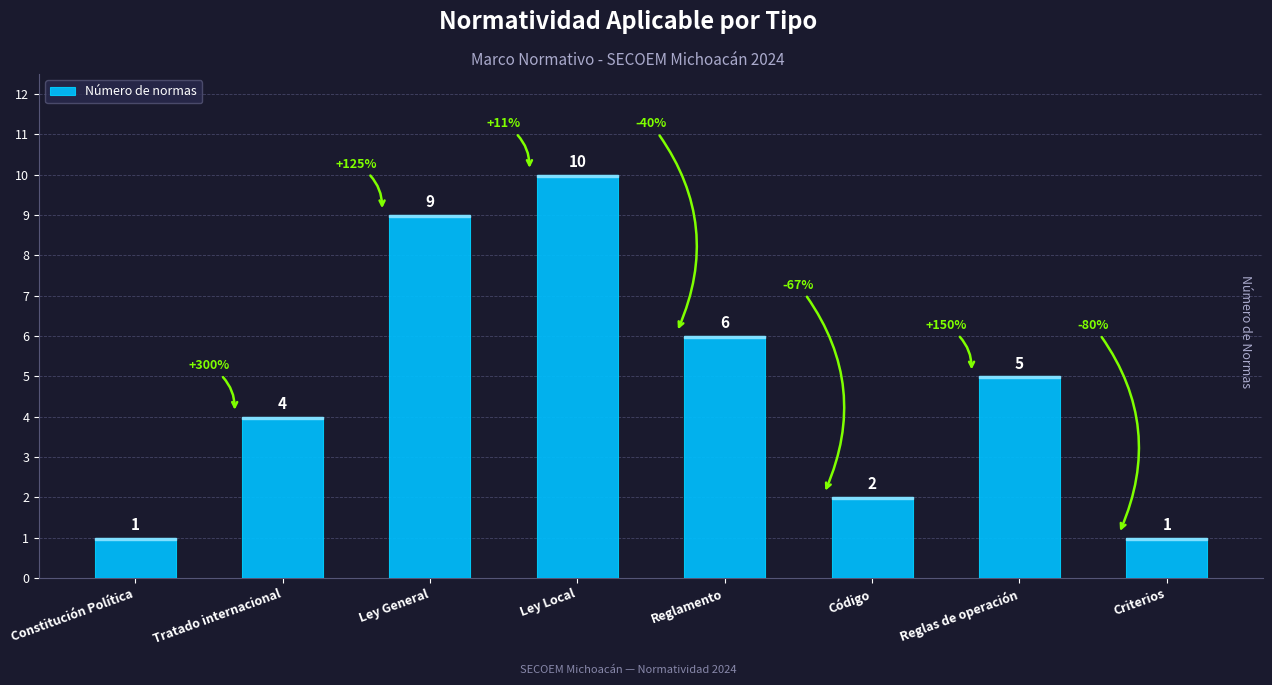

Reading left to right, extract all data points from this chart.

Constitución Política=1	Tratado internacional=4	Ley General=9	Ley Local=10	Reglamento=6	Código=2	Reglas de operación=5	Criterios=1